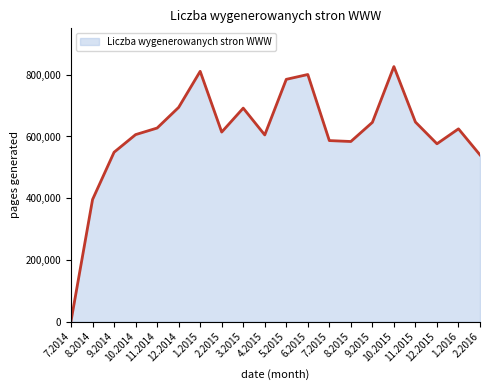

At which category does the data reach its first local valley?

2.2015